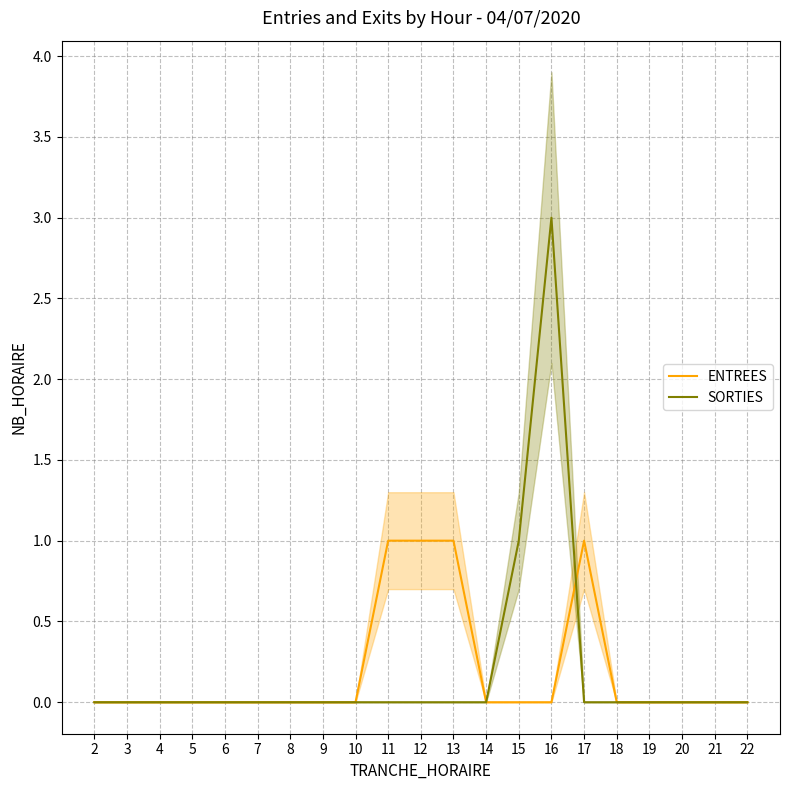

At which category does the chart reach its minimum across all series?

2